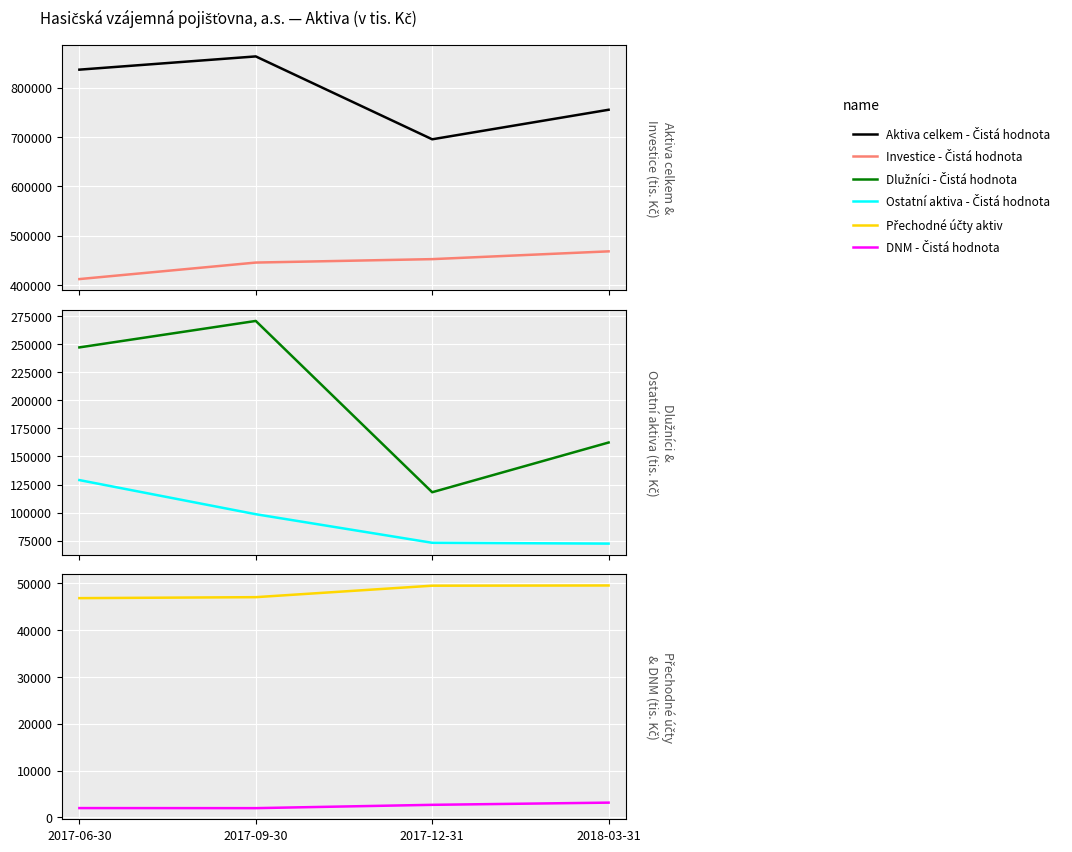

The value of DNM - Čistá hodnota at 2018-03-31 is 912. True or false?

False